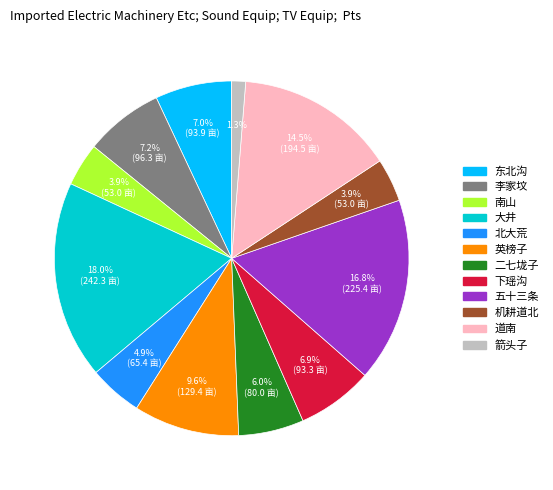

Between 英榜子 and 二七垅子, which is larger?

英榜子